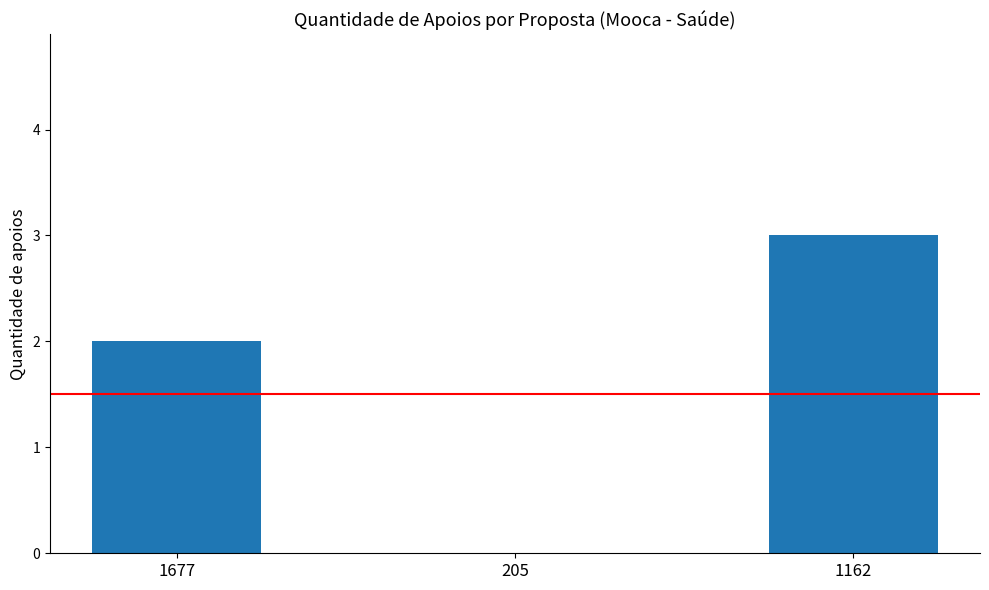

True or false: the data shows 3 at 1162.

True